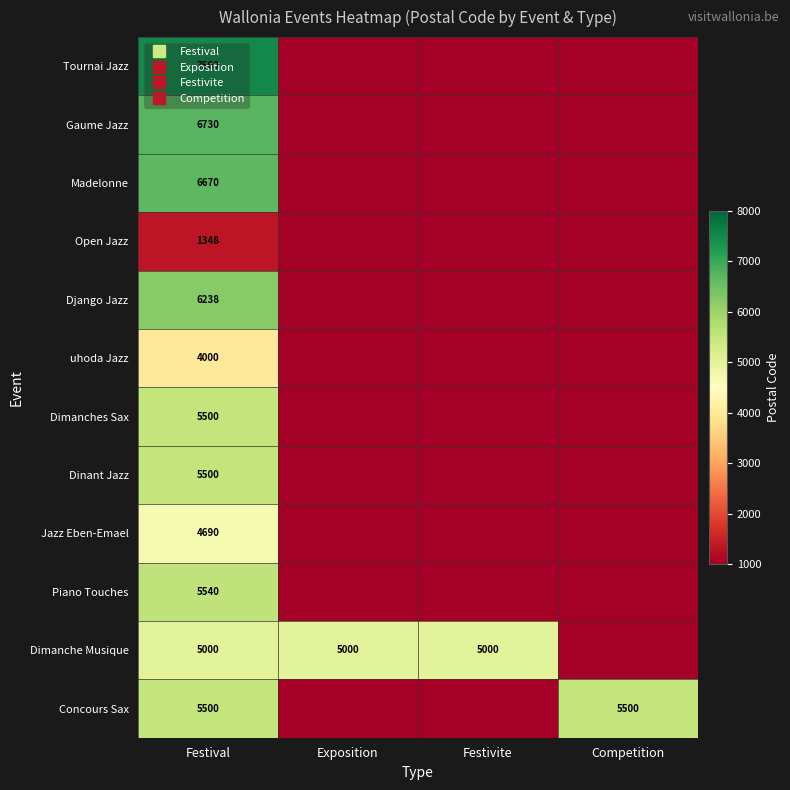

What is the difference between the highest and lowest values at Competition?

4500